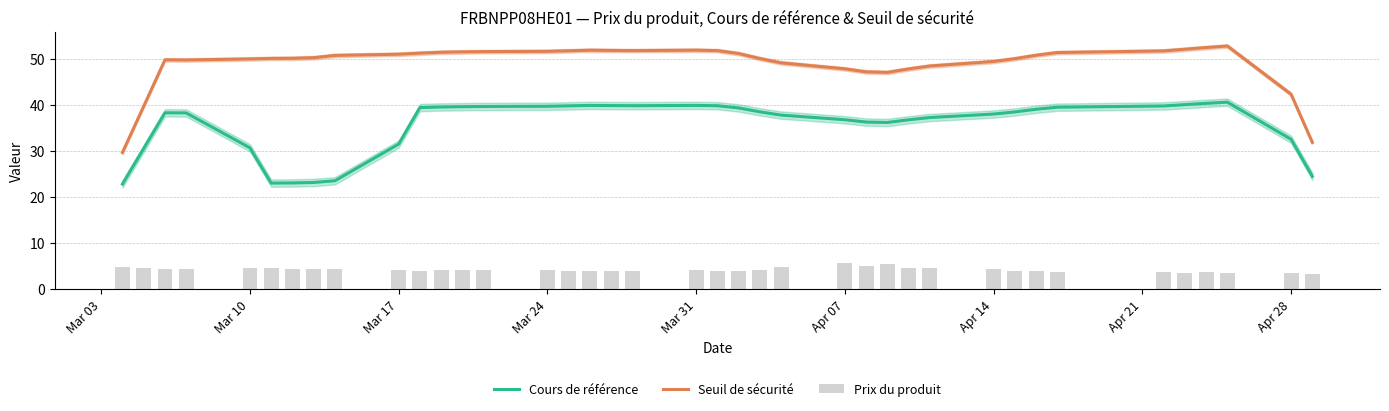

What value does the Cours de référence series have at Apr 28?

32.6